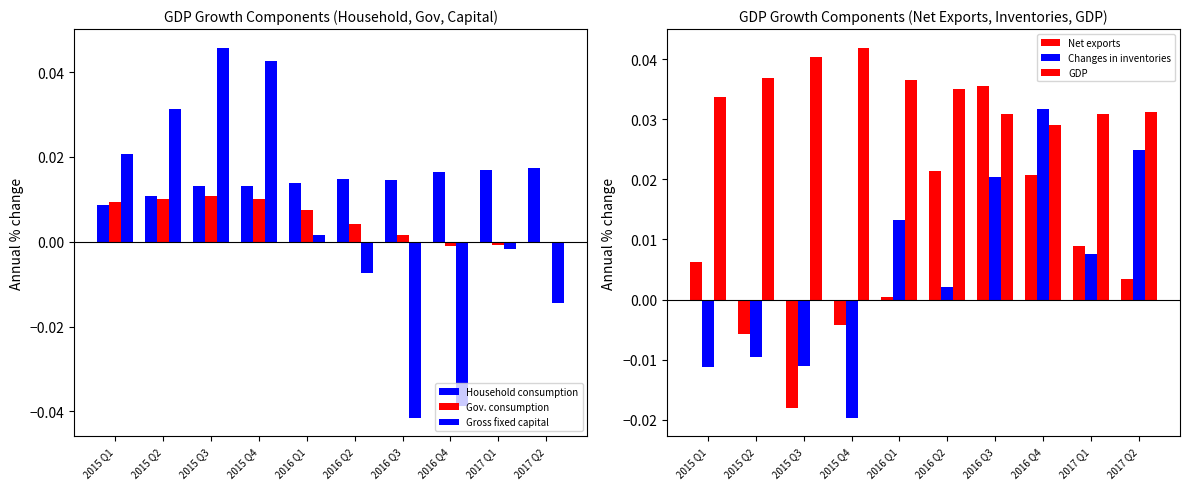

At which category is the sum across all series the highest?

2015 Q4